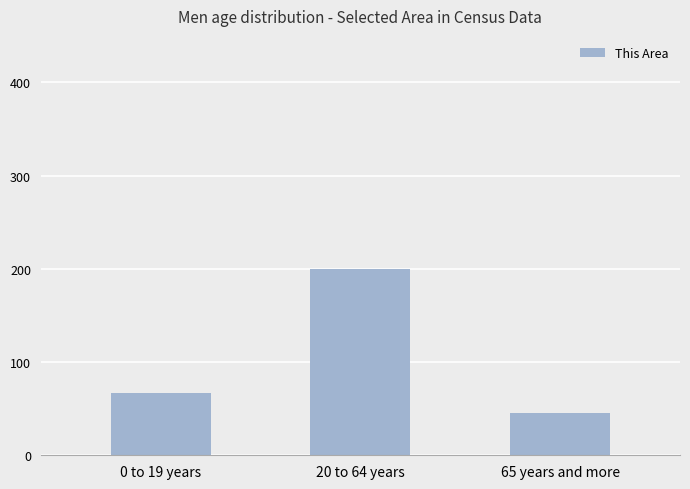

What is the minimum value shown in the chart?

45